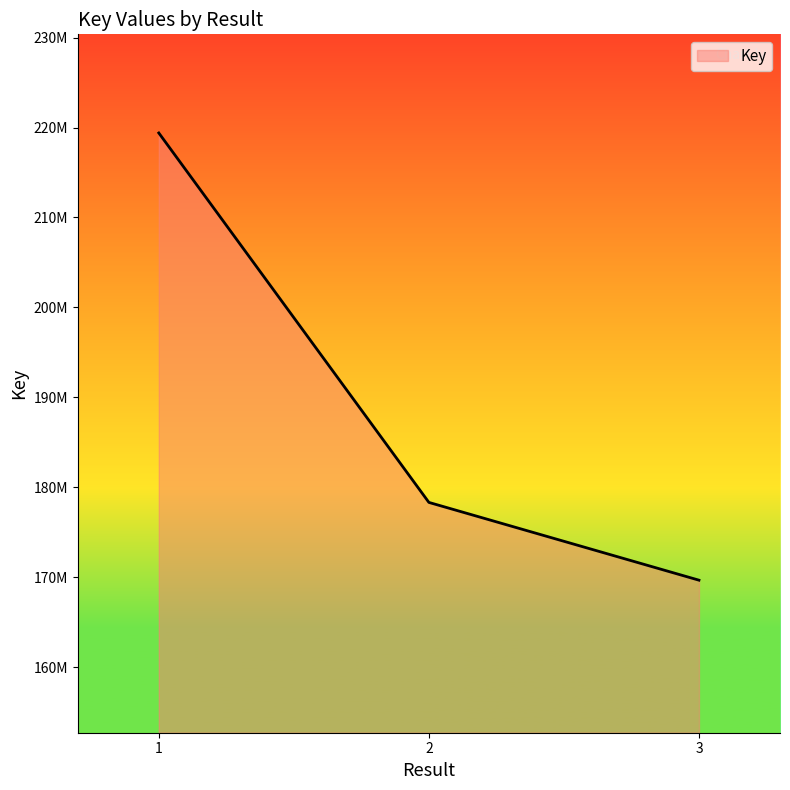

What is the value of the 2nd point from the left?

178309431